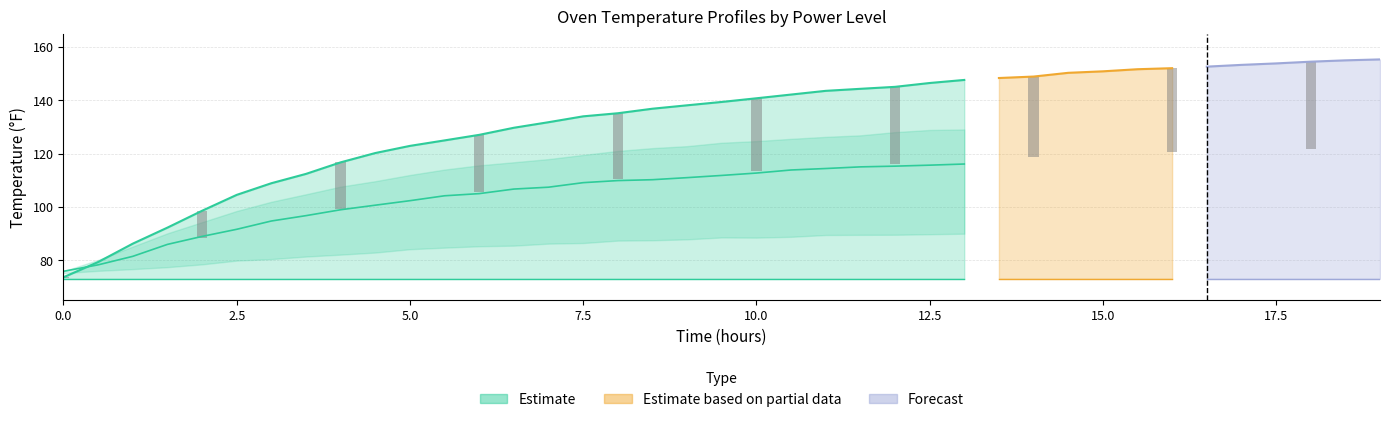

How many data points does each series have?

39